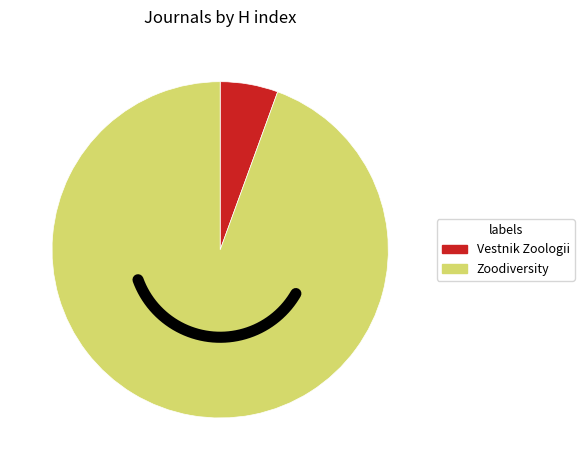

To the nearest percent, what is the combined percentage of Vestnik Zoologii and Zoodiversity?

100%